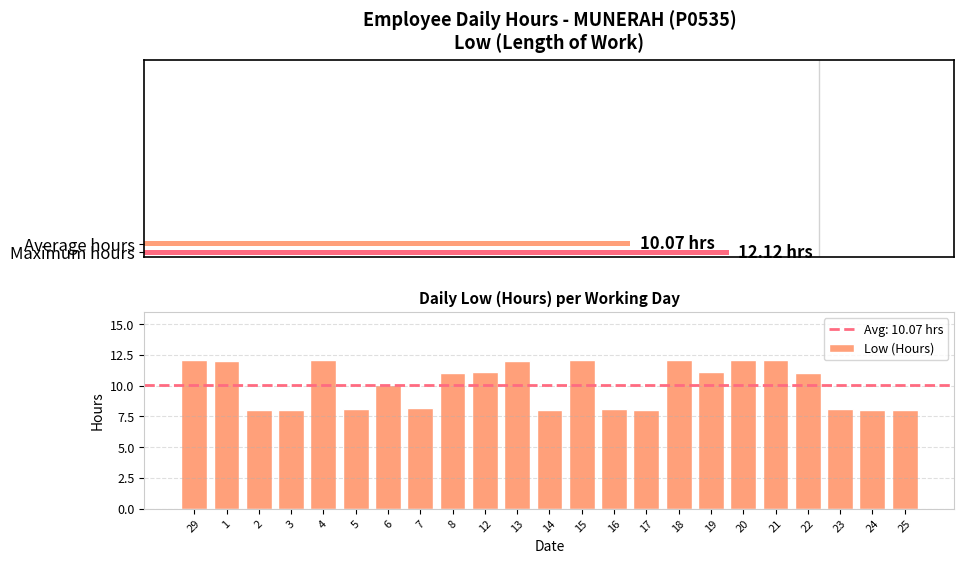

True or false: Low (Hours) has a value of 14.9 at 19.

False